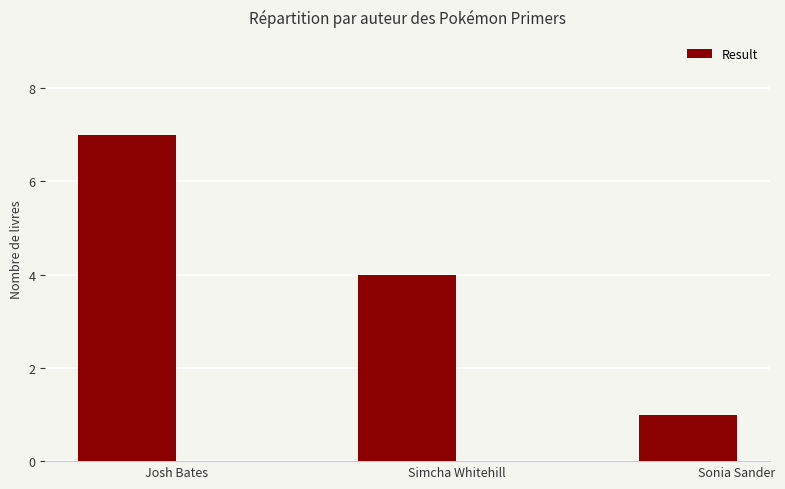

What is the sum of the values at Josh Bates and Simcha Whitehill?

11